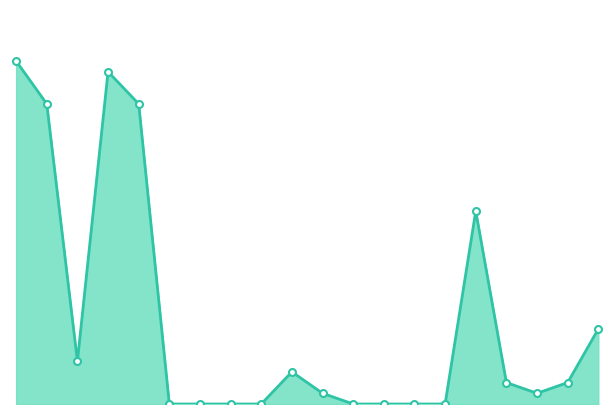

What is the label of the 14th point from the left?

Océanie